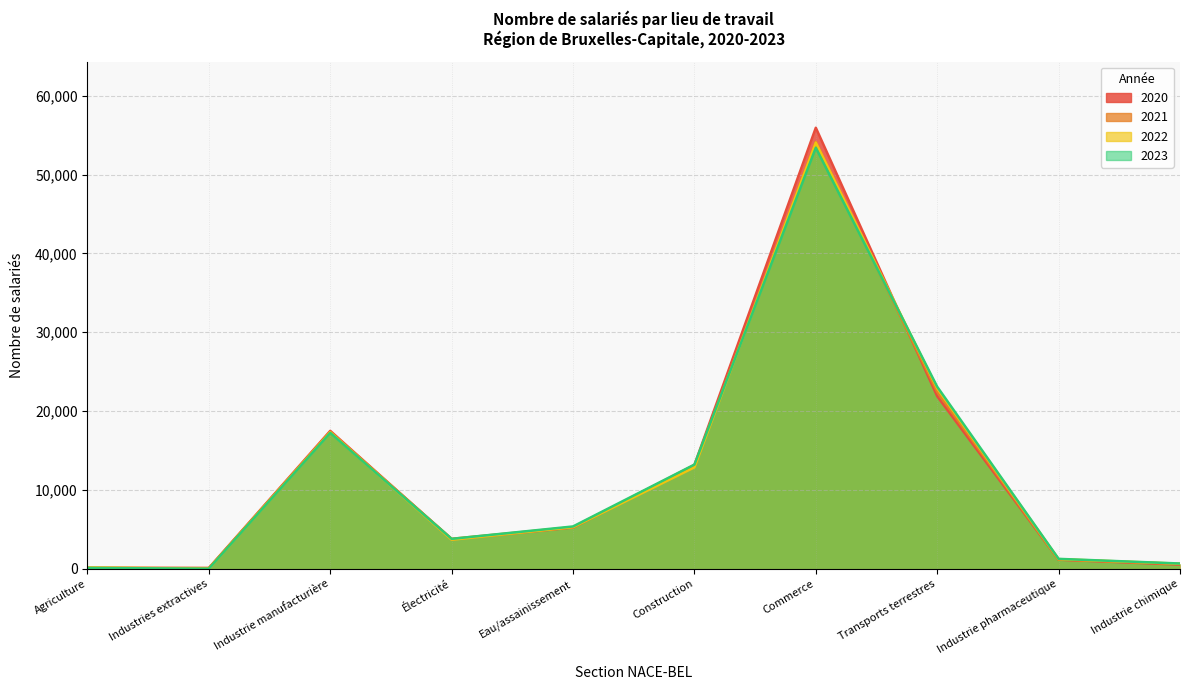

What is the value of the 2022 point at the 3rd from the left?

17318